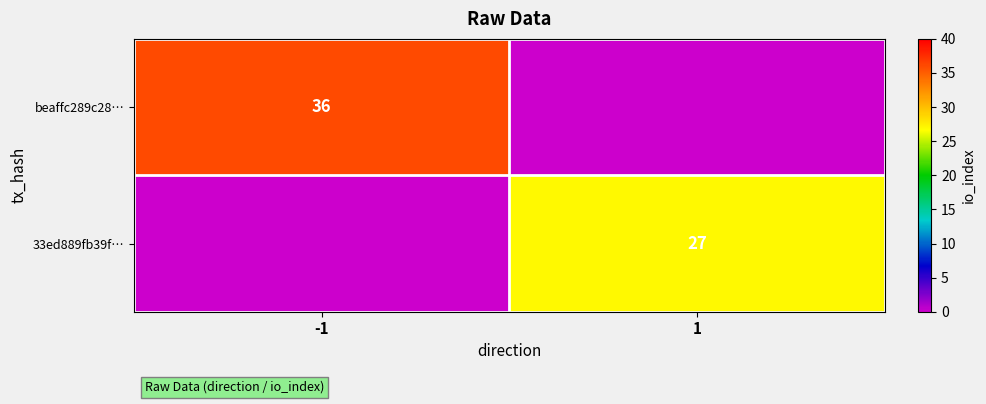

How many categories are shown in the chart?

2